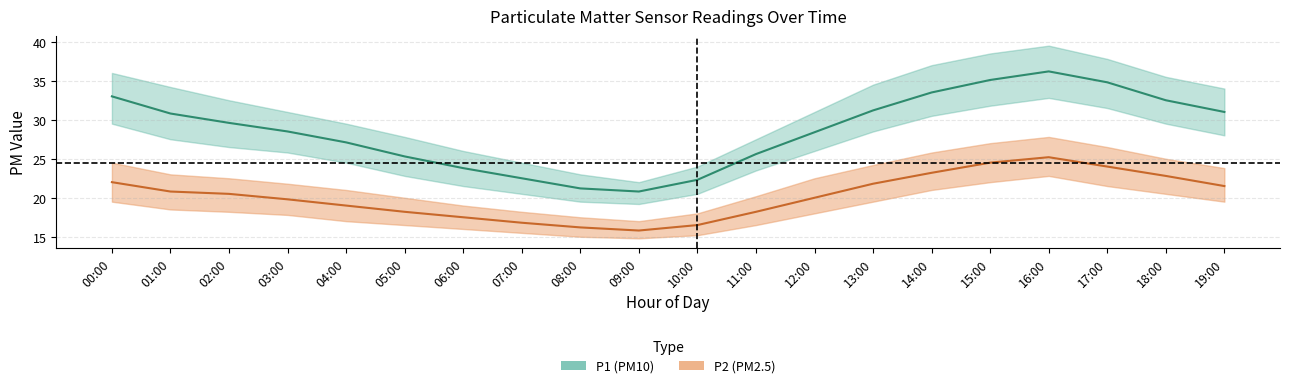

At which label does P1_upper first exceed 32?

00:00